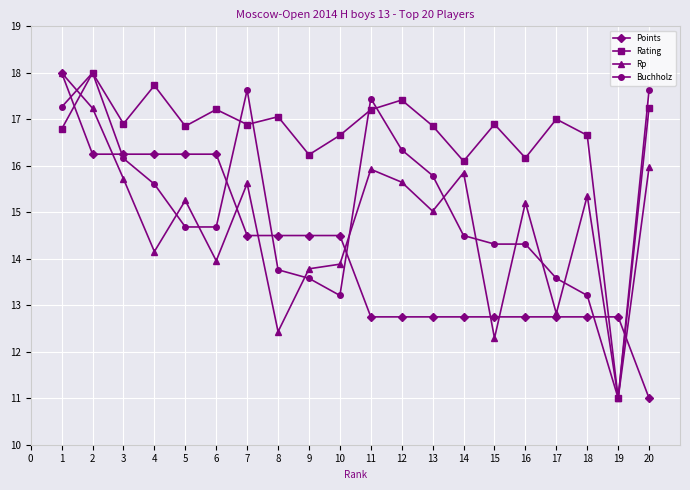

Which series has the largest total across all categories?

Rating